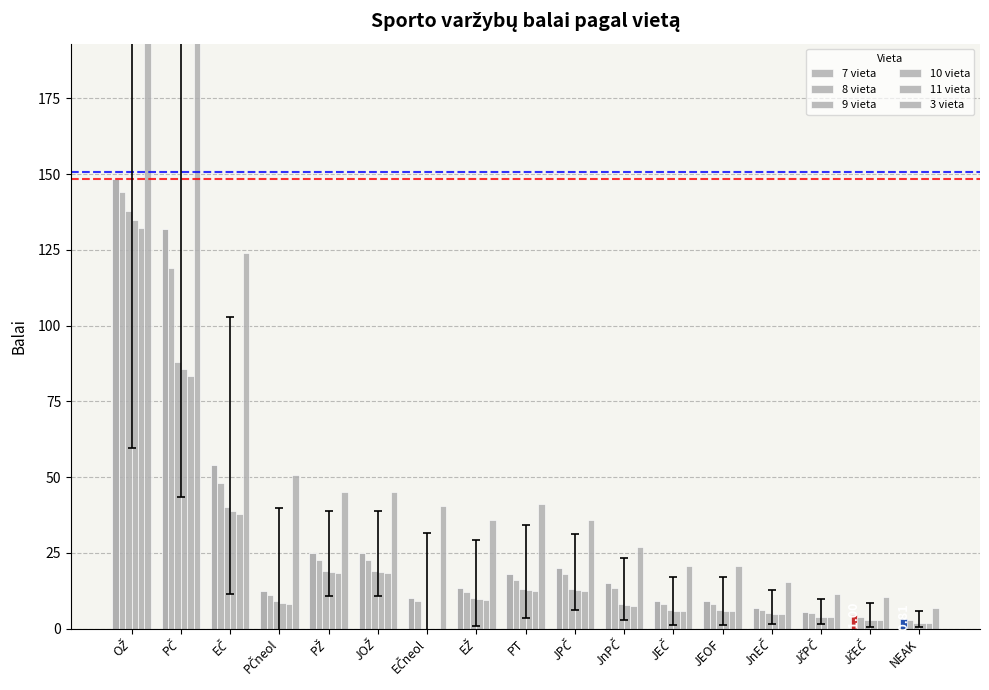

Reading left to right, transcribe all the data shown in this chart.

7 vieta: 148.5	132.0	54.0	12.5	25.0	25.0	10.0	13.5	18.0	20.0	15.0	9.0	9.0	6.8	5.5	4.5	3.0
8 vieta: 144.0	119.0	48.0	11.2	22.5	22.5	9.0	12.0	16.0	18.0	13.5	8.0	8.0	6.0	5.0	4.0	2.7
9 vieta: 137.7	88.0	40.0	9.0	19.0	19.0	0.0	10.0	13.0	13.0	8.0	6.0	6.0	5.0	4.0	3.0	2.0
10 vieta: 134.9	85.8	39.0	8.6	18.7	18.7	0.0	9.7	12.7	12.7	7.7	5.8	5.8	4.9	3.9	2.9	1.9
11 vieta: 132.2	83.5	38.0	8.2	18.4	18.4	0.0	9.3	12.3	12.3	7.5	5.7	5.7	4.7	3.8	2.8	1.9
3 vieta: 342.1	238.0	123.8	50.8	45.0	45.0	40.6	36.0	41.3	36.0	27.0	20.6	20.6	15.5	11.5	10.3	7.0